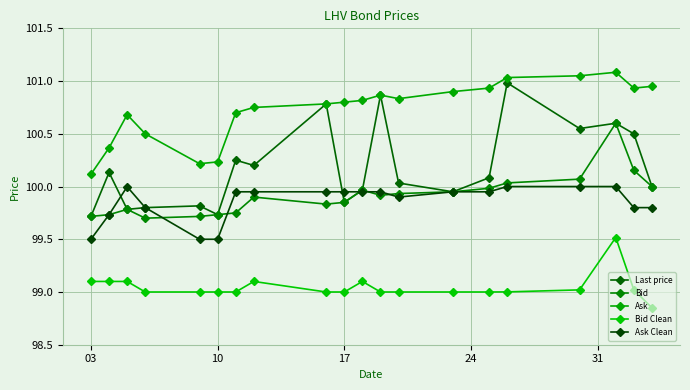

True or false: Bid and Ask intersect in this chart.

False